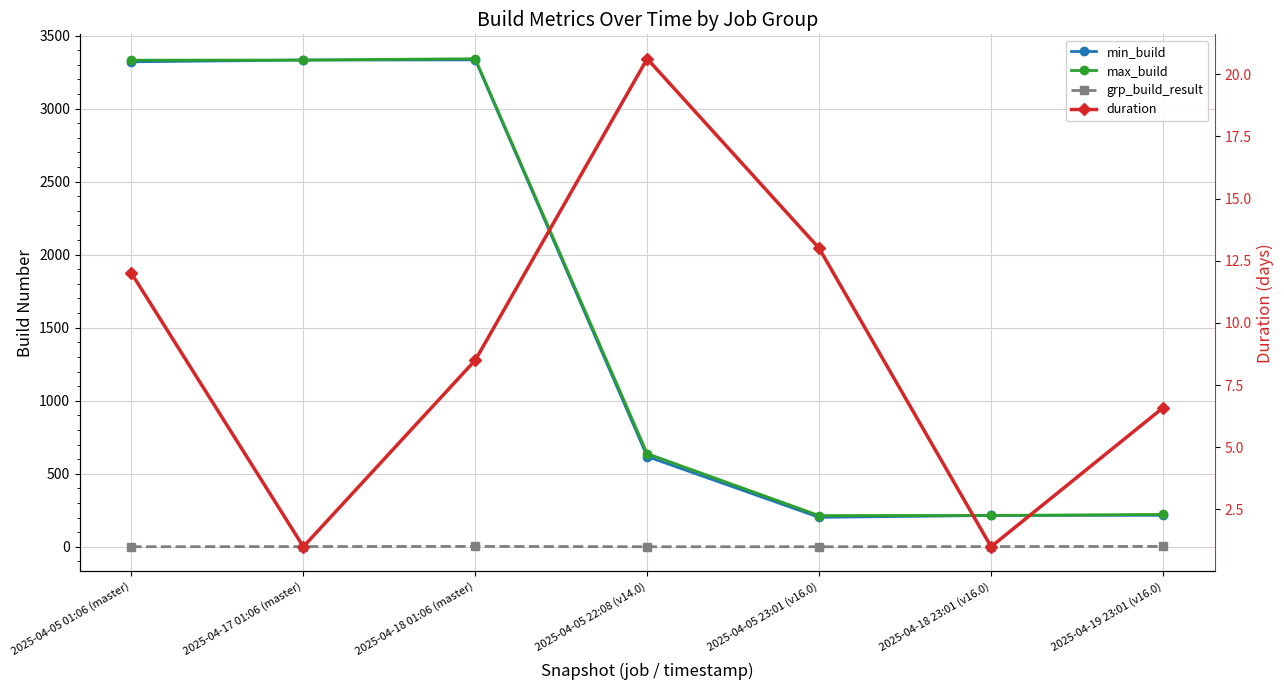

Which has a higher value, 2025-04-19 23:01 (v16.0) or 2025-04-05 01:06 (master)?

2025-04-05 01:06 (master)